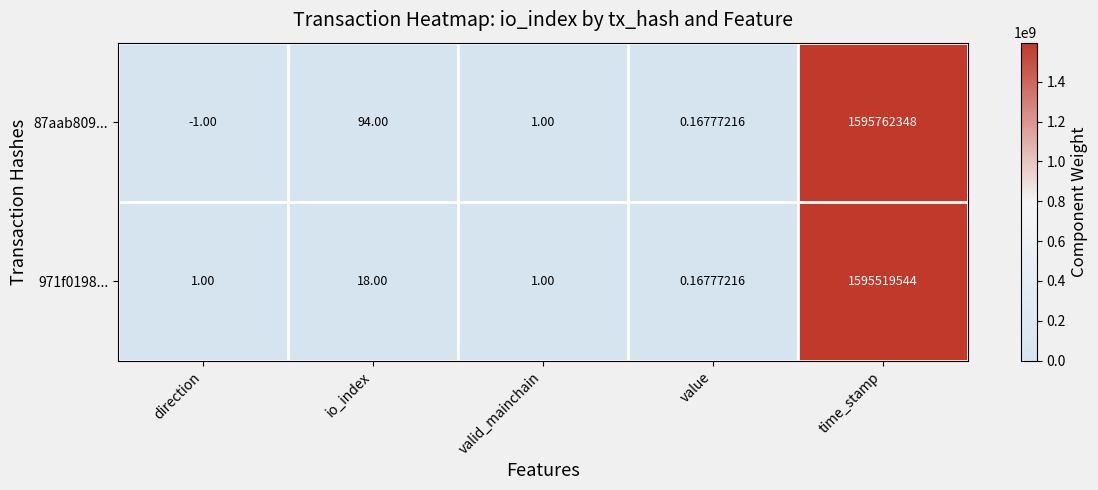

How many values in the 971f0198... series are below 1?

1